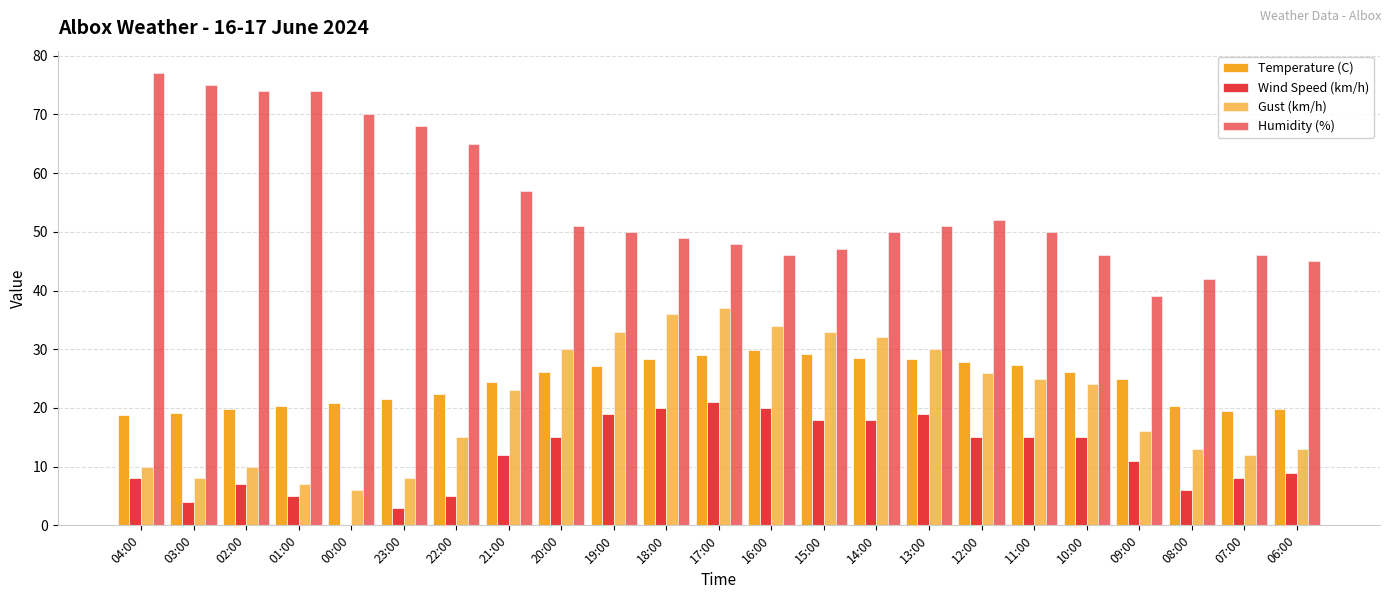

Is the value of Humidity (%) at 16:00 greater than the value of Wind Speed (km/h) at 14:00?

Yes